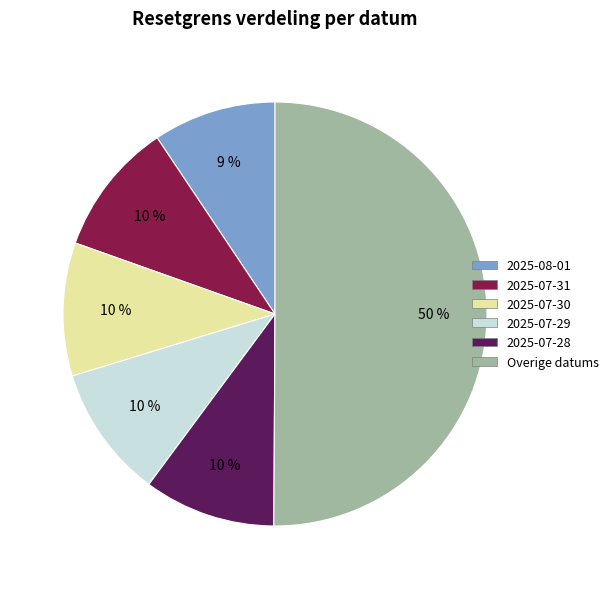

Count the number of slices in the pie.

6